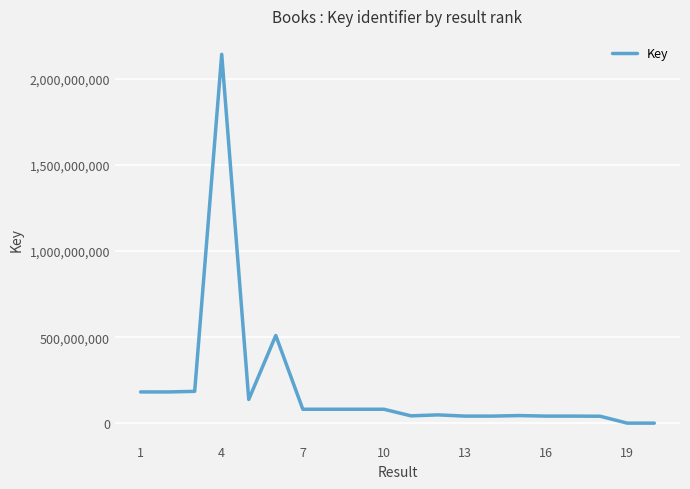

What is the difference between the maximum and minimum values?

2138981581